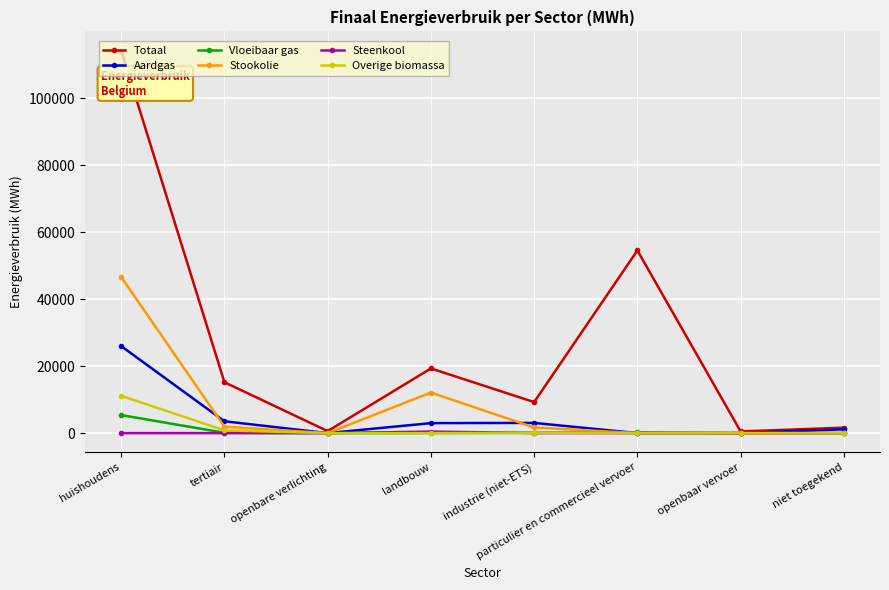

Where is the first local maximum for Totaal?

landbouw